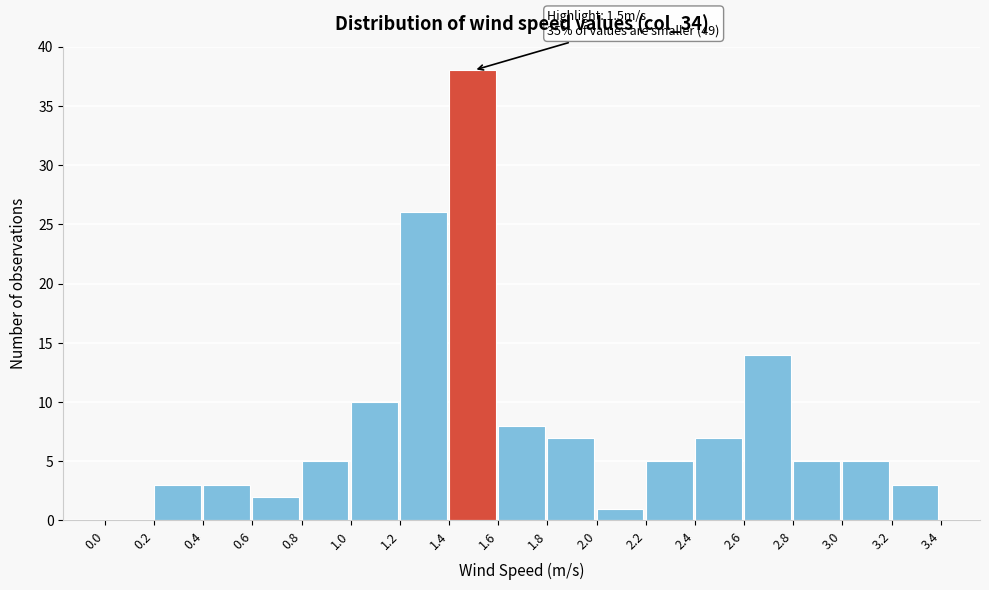

Over which range of the x-axis is the bar tallest?

1.4 to 1.6